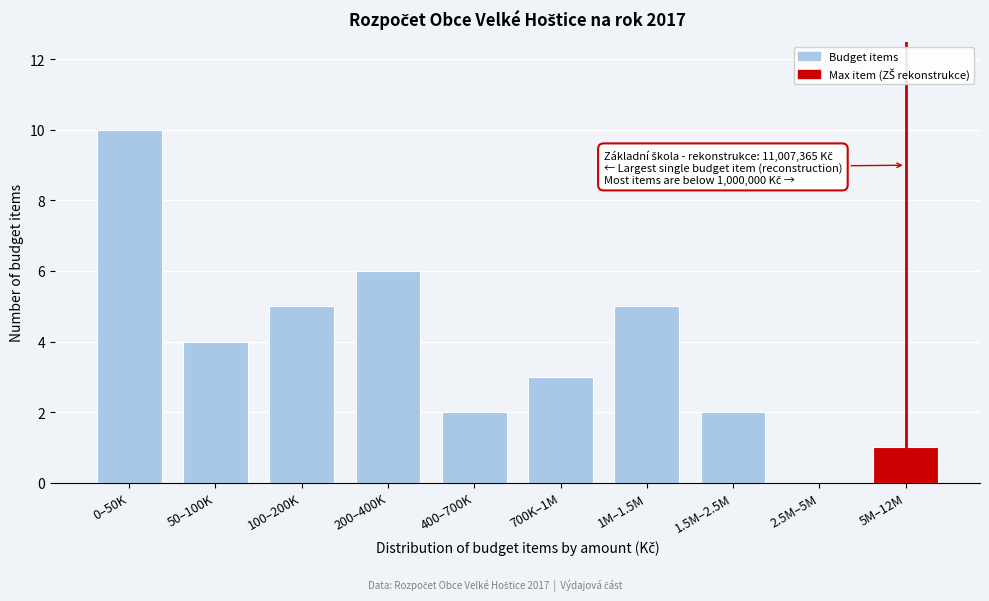

Reading right to left, transcribe all the data shown in this chart.

5M–12M=1	2.5M–5M=0	1.5M–2.5M=2	1M–1.5M=5	700K–1M=3	400–700K=2	200–400K=6	100–200K=5	50–100K=4	0–50K=10